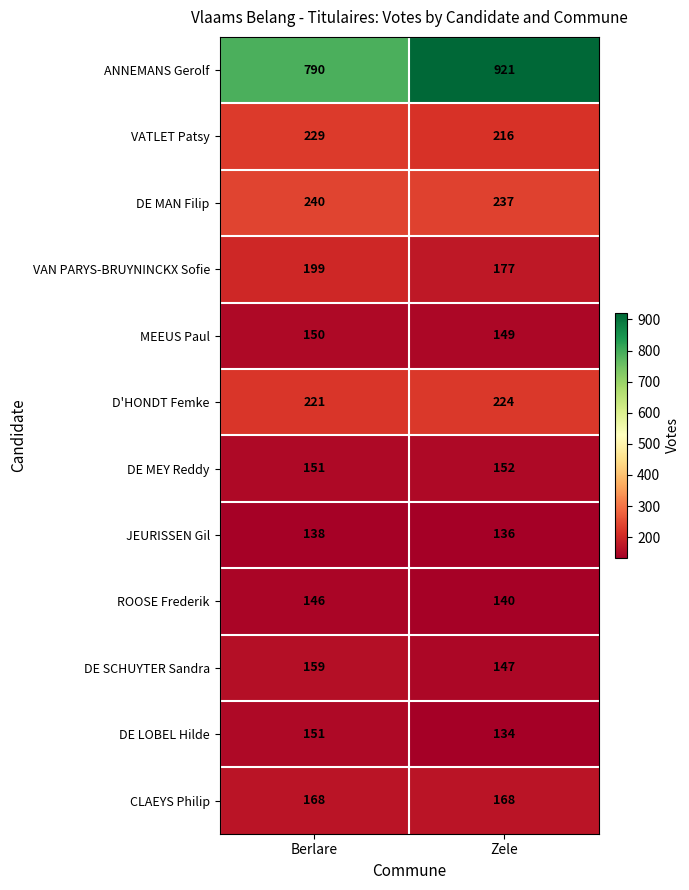

Count the number of categories in the chart.

2